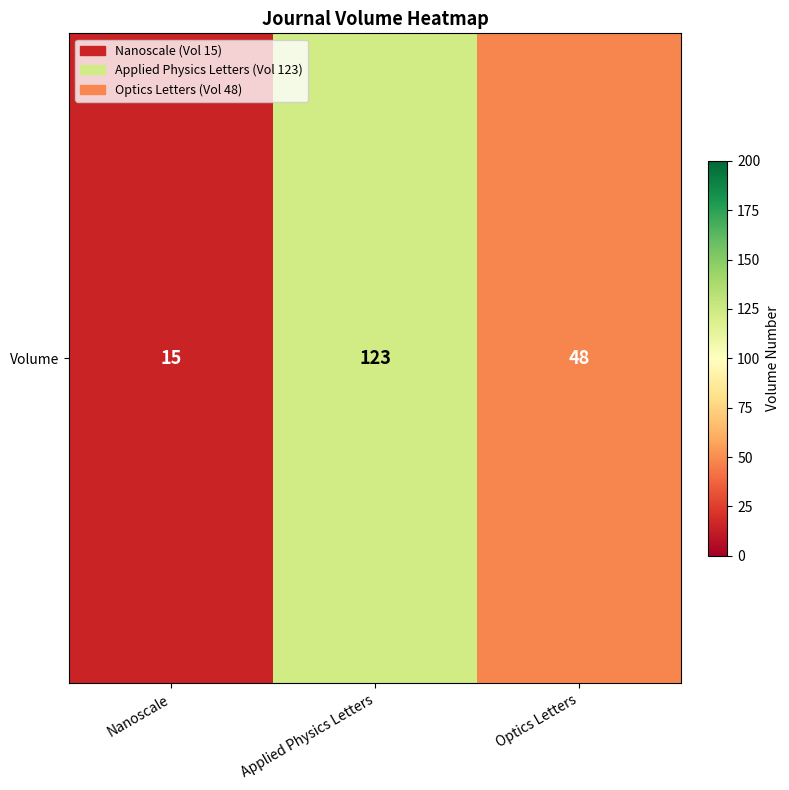

Approximately how many times larger is the value at Nanoscale compared to Applied Physics Letters?

0.1